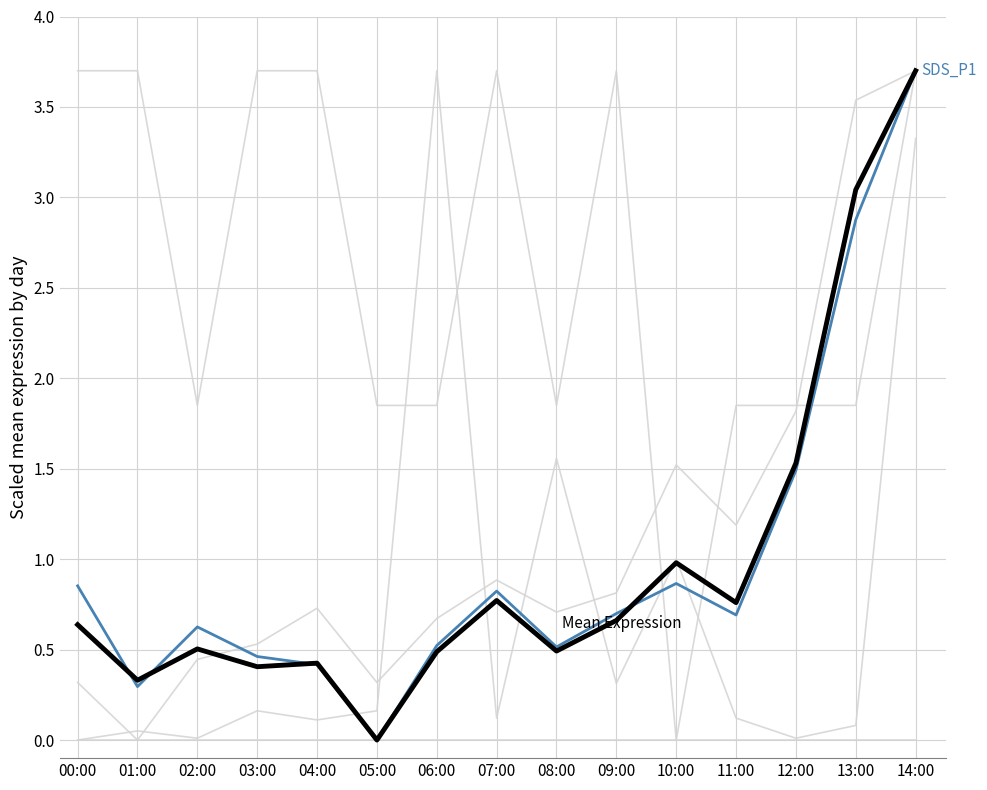

The Max_cycle_scaled series shows 0.1 at 07:00. True or false?

True